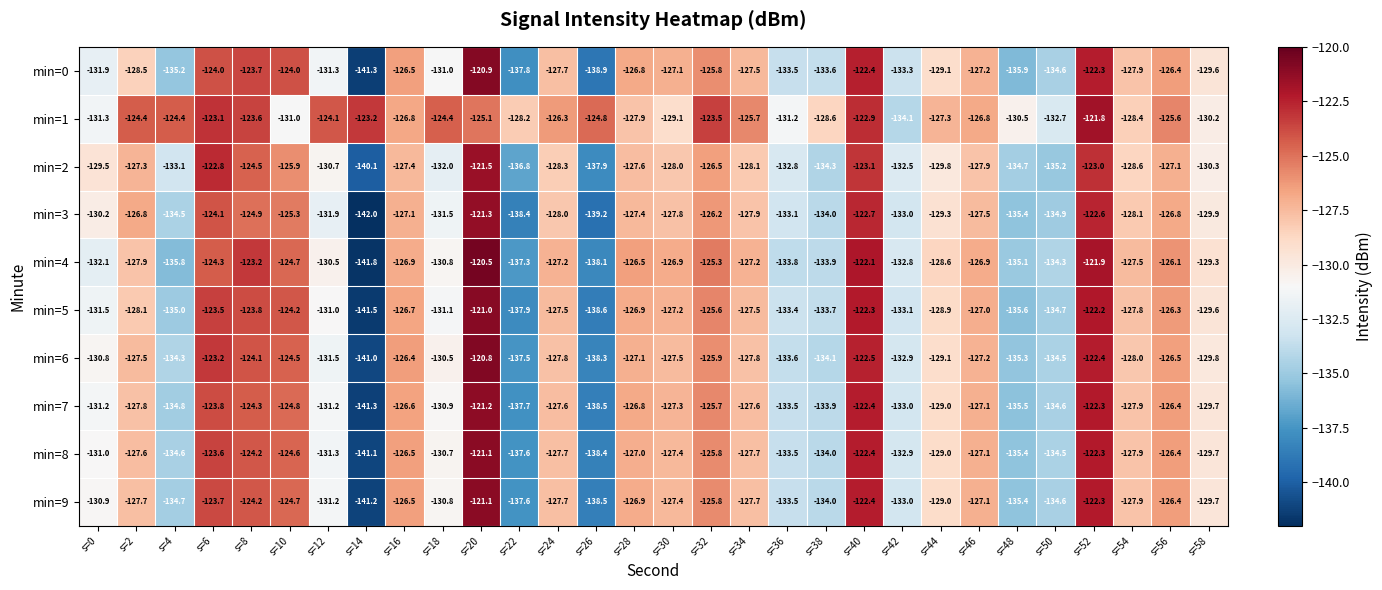

What is the sum of the min=3 values at s=24 and s=40?

-250.7